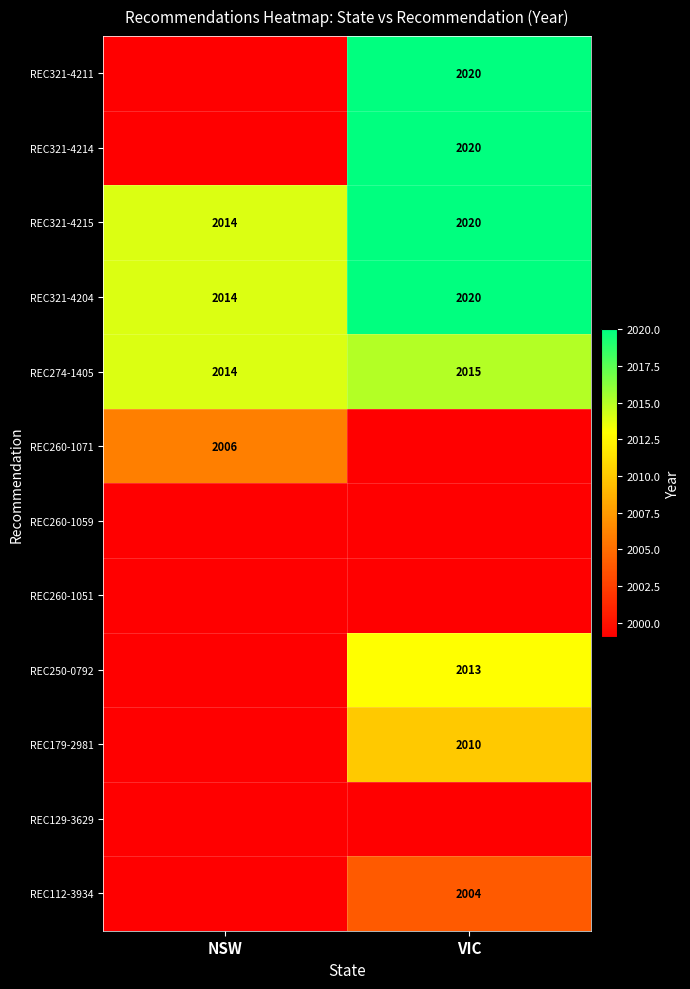

The value of REC179-2981 at VIC is 2010. True or false?

True